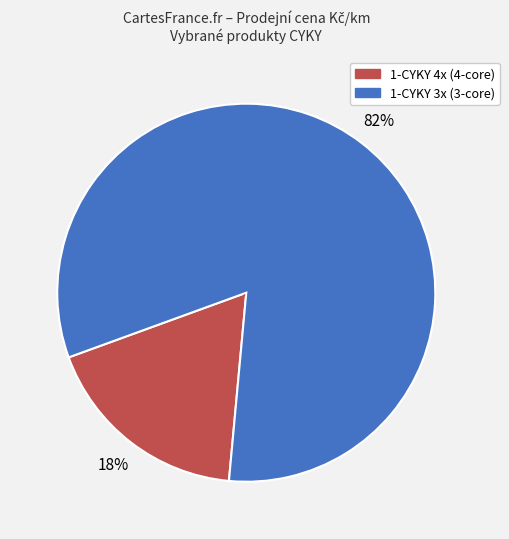

Count the number of slices in the pie.

2